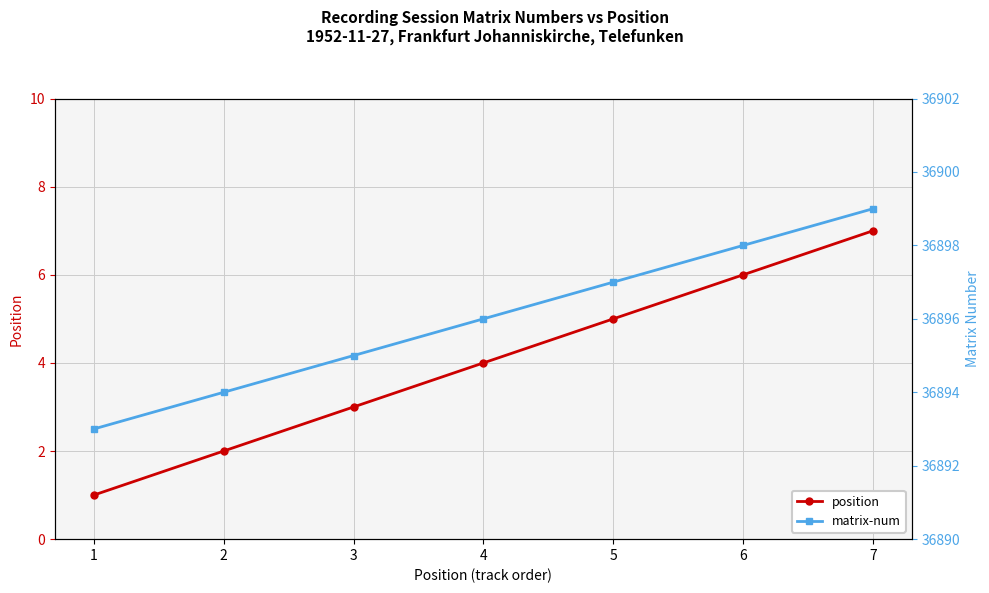

At how many categories does at least one series exceed 1619?

7